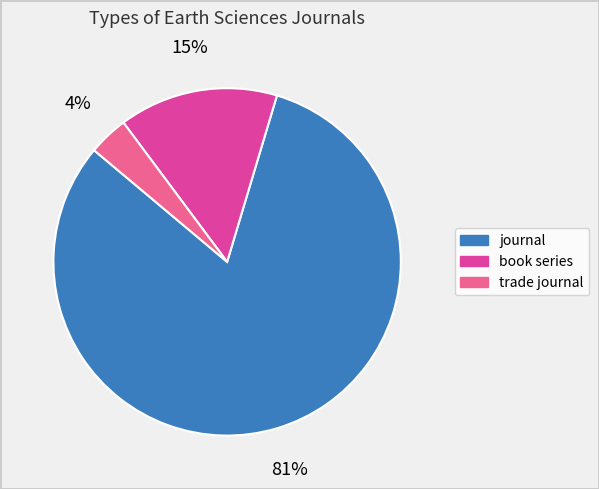

Which has a higher value, journal or book series?

journal